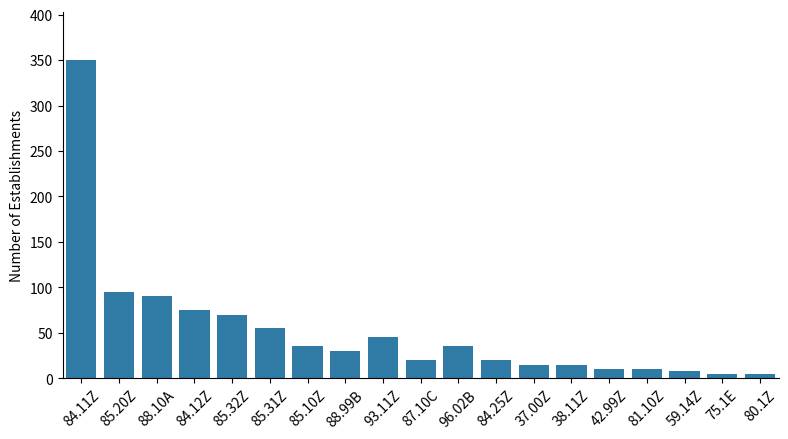

Reading right to left, transcribe all the data shown in this chart.

5	5	8	10	10	15	15	20	35	20	45	30	35	55	70	75	90	95	350